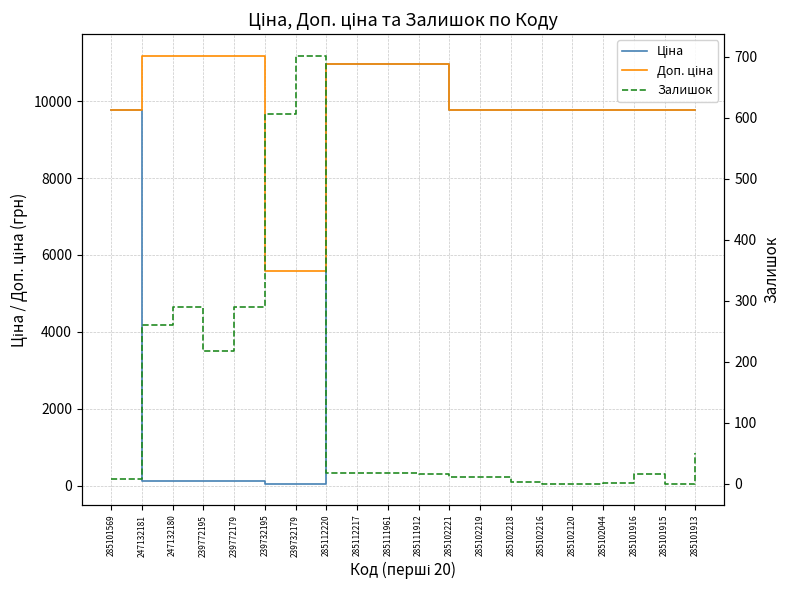

Is this an area chart (filled region under the line)?

No